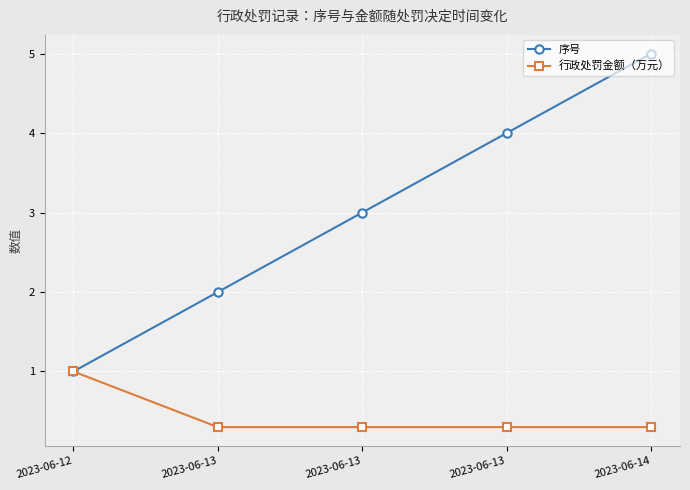

Is it true that 序号 equals 7.3 at 2023-06-14?

False